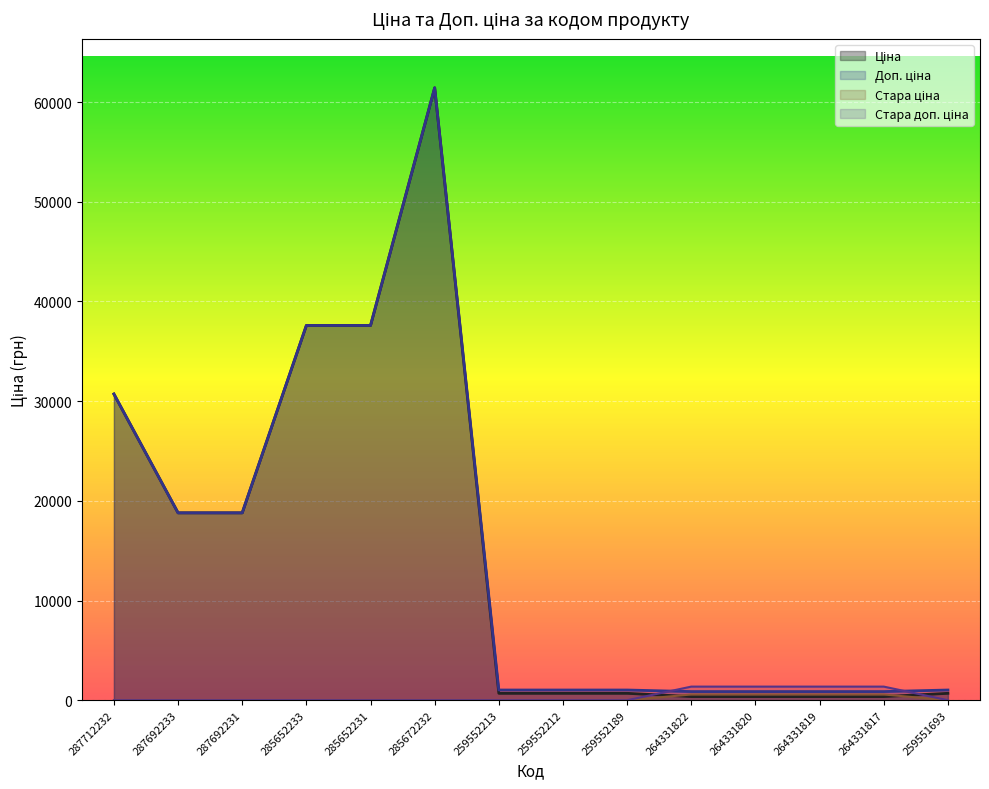

Which has a higher value, 287692231 or 259552212?

287692231